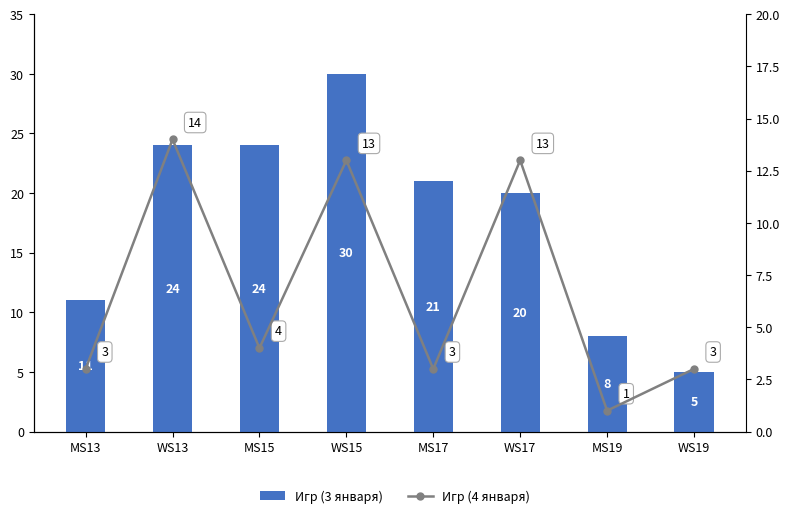

Reading left to right, what are all the values shown in this chart?

Игр (3 января): MS13=11	WS13=24	MS15=24	WS15=30	MS17=21	WS17=20	MS19=8	WS19=5
Игр (4 января): MS13=3	WS13=14	MS15=4	WS15=13	MS17=3	WS17=13	MS19=1	WS19=3